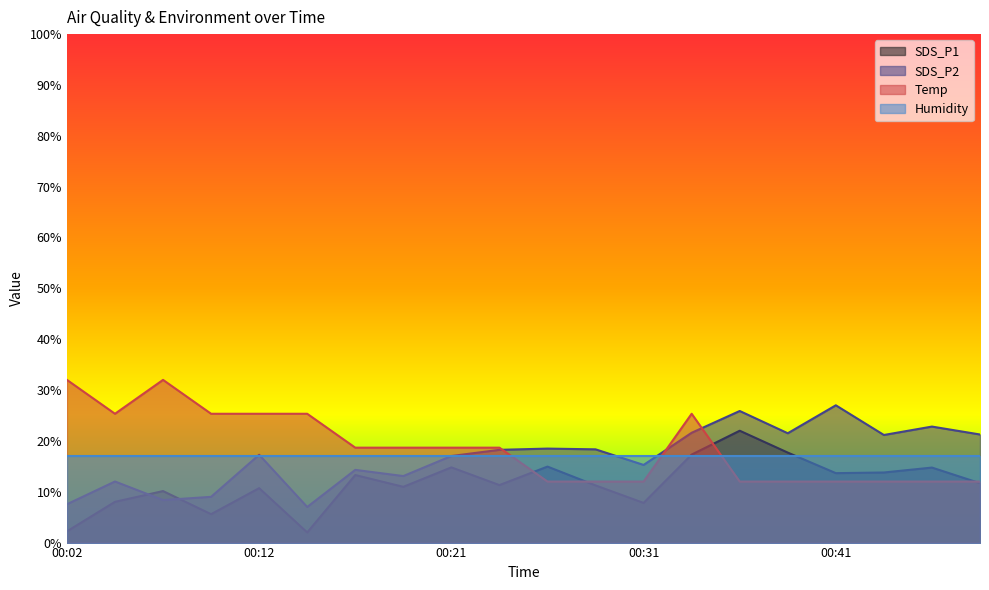

What are all the series names shown in the legend?

SDS_P1, SDS_P2, Temp, Humidity